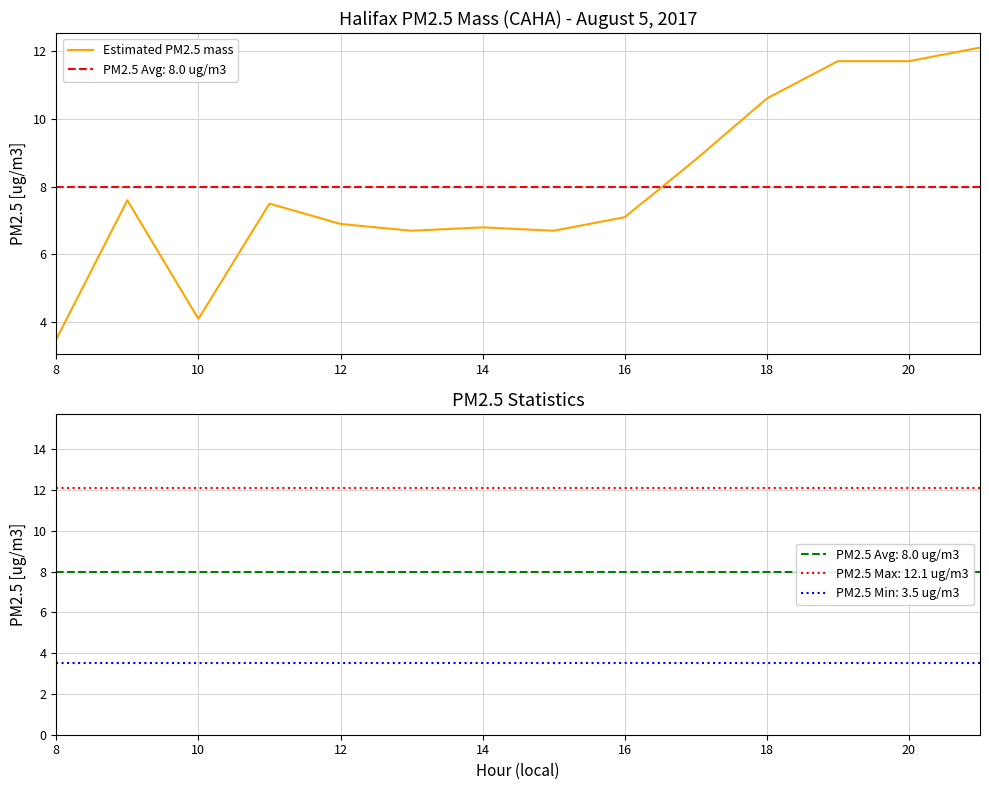

What is the minimum value for Estimated PM2.5 mass?

3.5